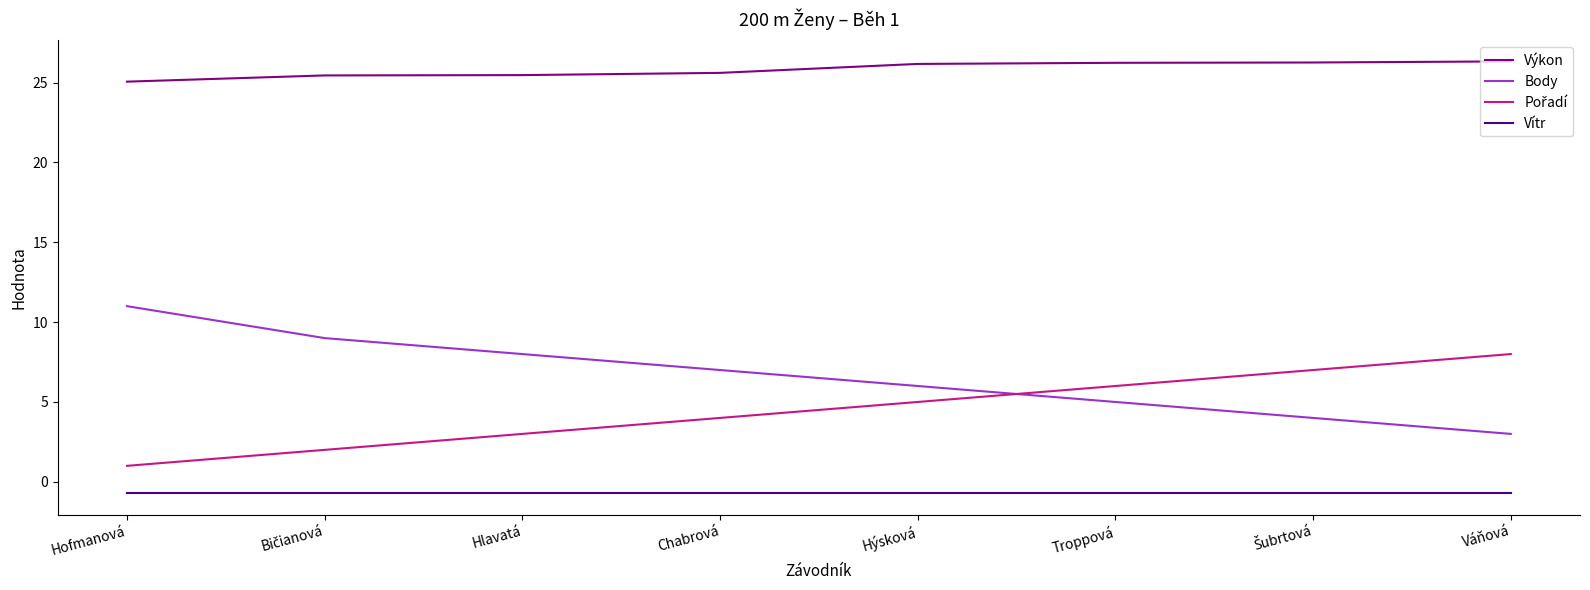

Where does the Body series first go above 7?

Hofmanová